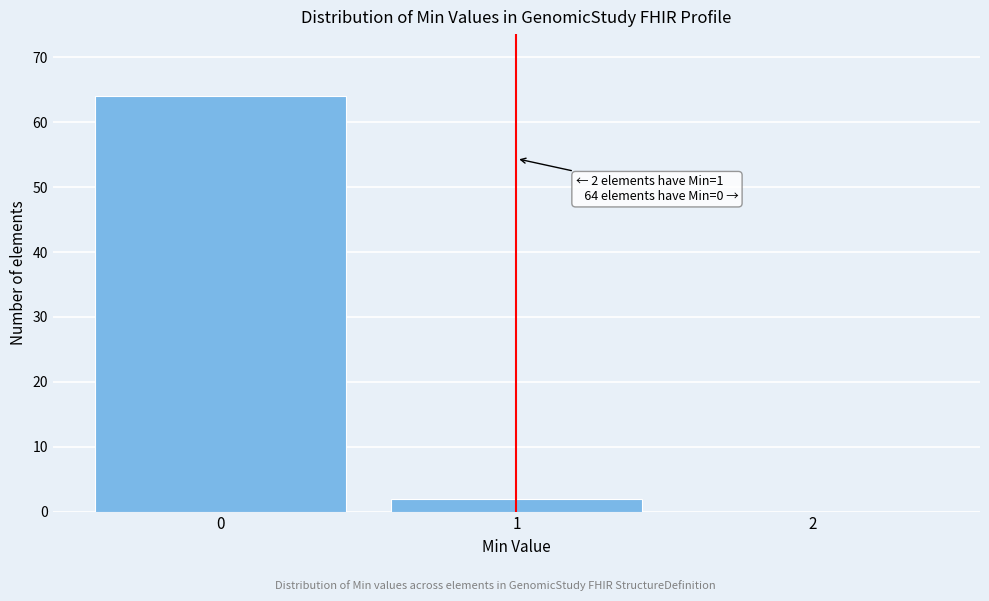

Which range on the x-axis has the tallest bar?

-0.5 to 0.5